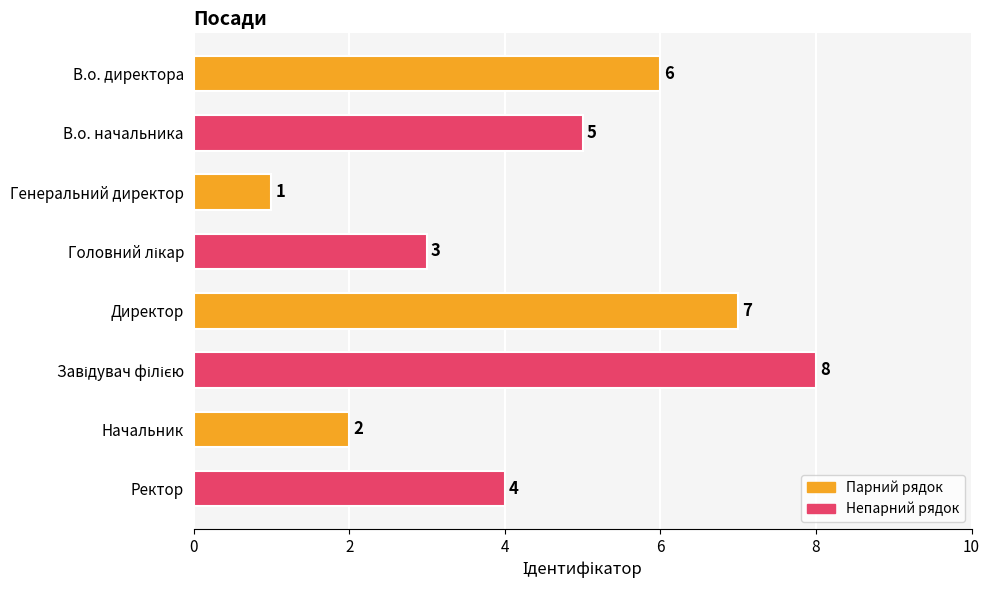

Which category has the lowest value across all series?

Генеральний директор